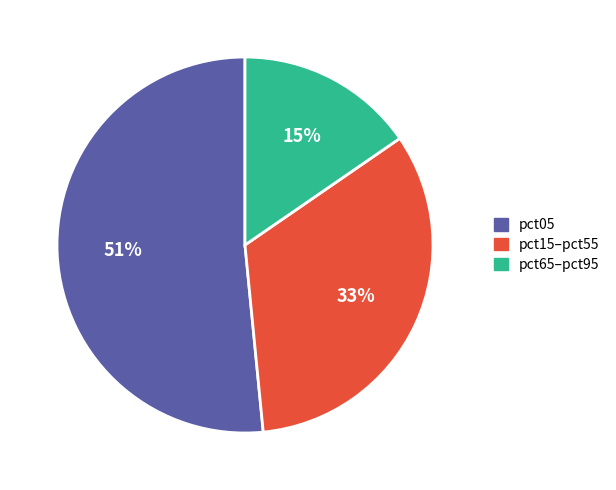

Does any single category account for the majority?

Yes